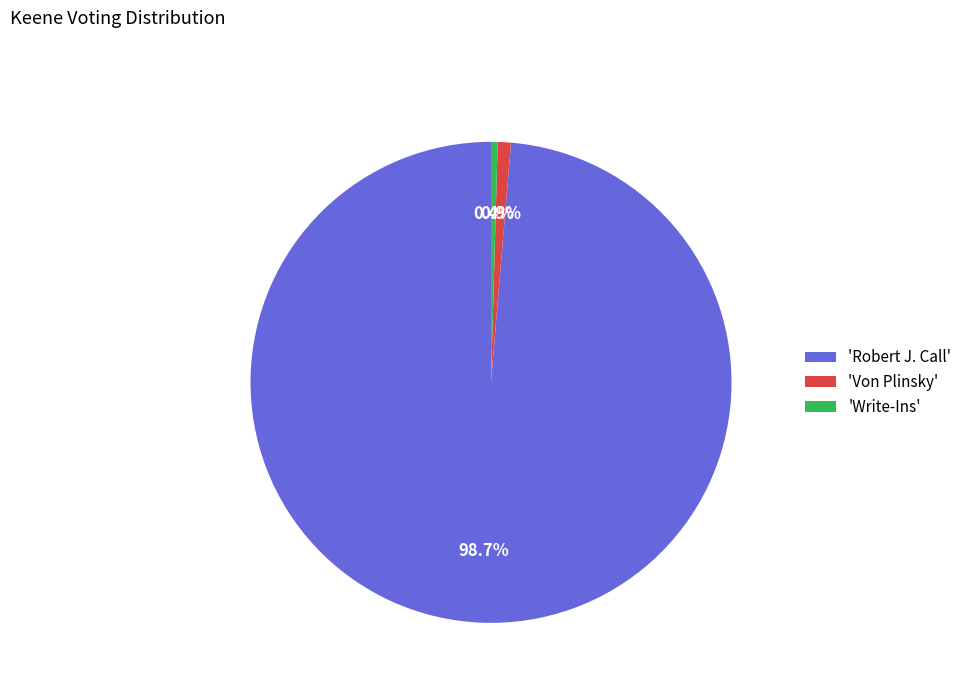

Is the sum of 'Robert J. Call' and 'Von Plinsky' greater than half?

Yes